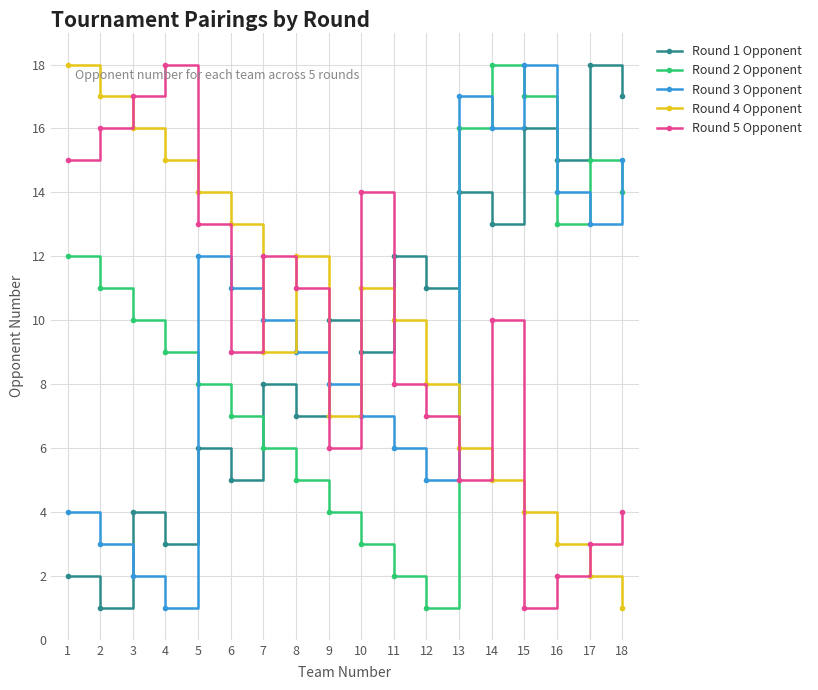

Which series changed the most between 5 and 7?

Round 4 Opponent